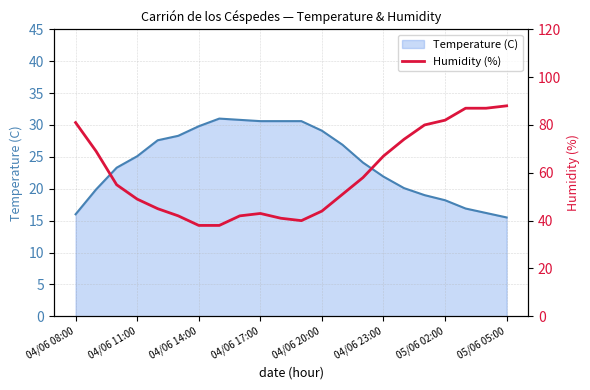

What is the lowest value of the Temperature (C) series?

15.5